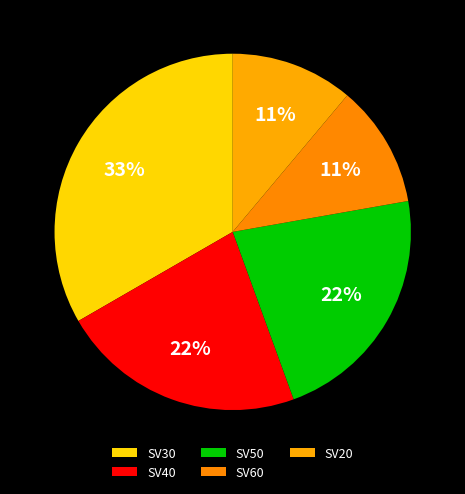

What is the largest slice in the pie chart?

SV30